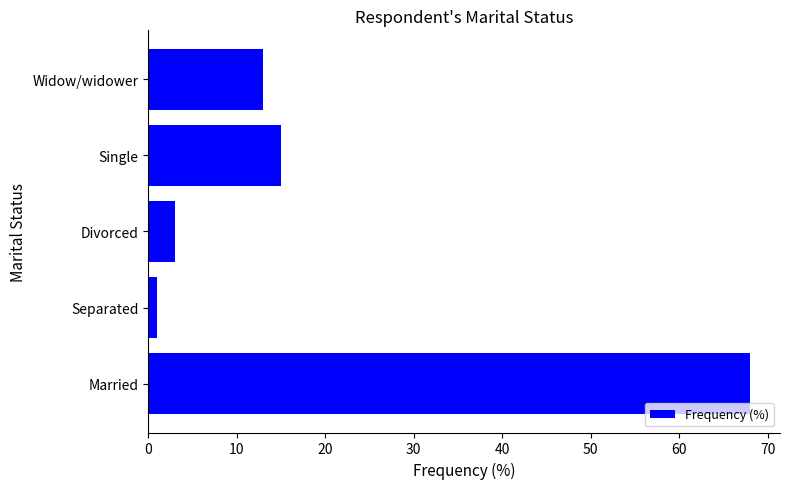

Is it true that the value at Divorced is 3?

True